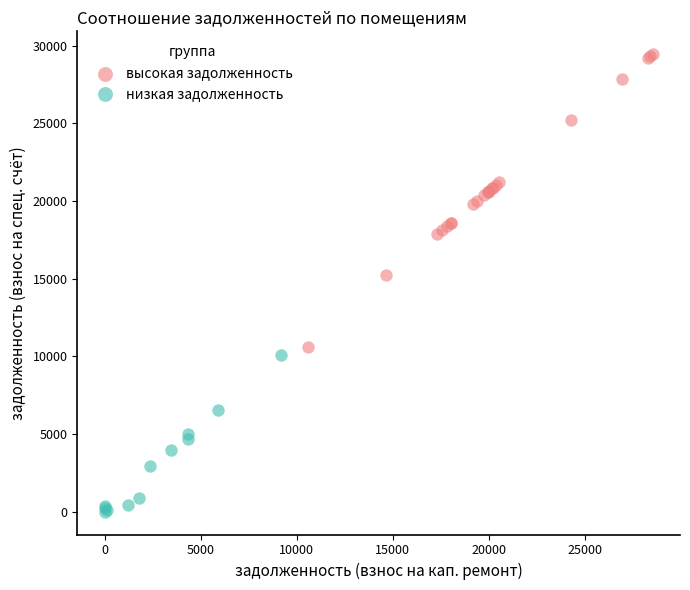

Which series reaches the maximum Y coordinate?

высокая задолженность